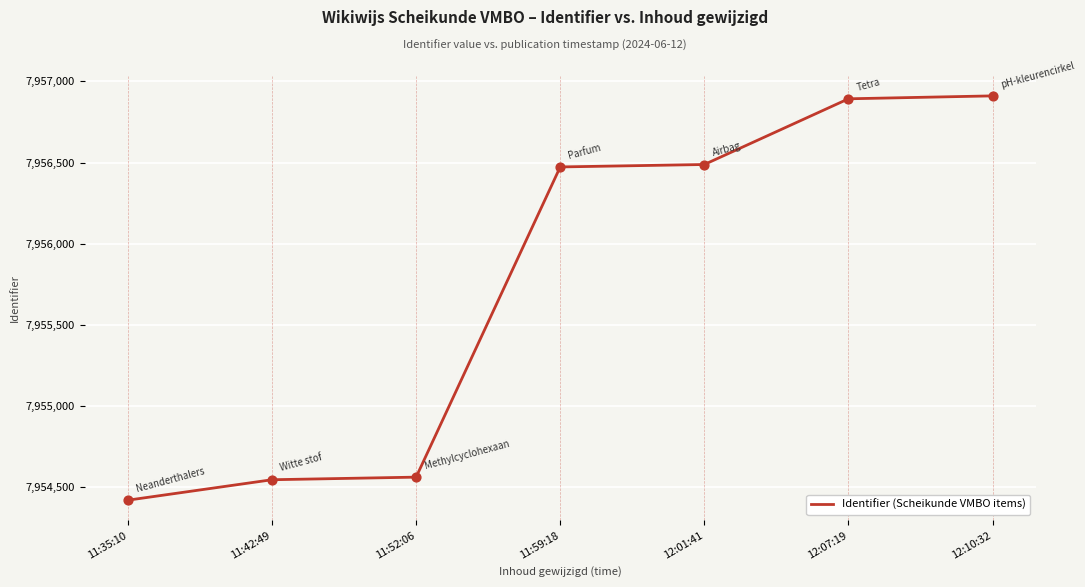

Approximately how many times larger is the value at 12:10:32 compared to 11:52:06?

1.0